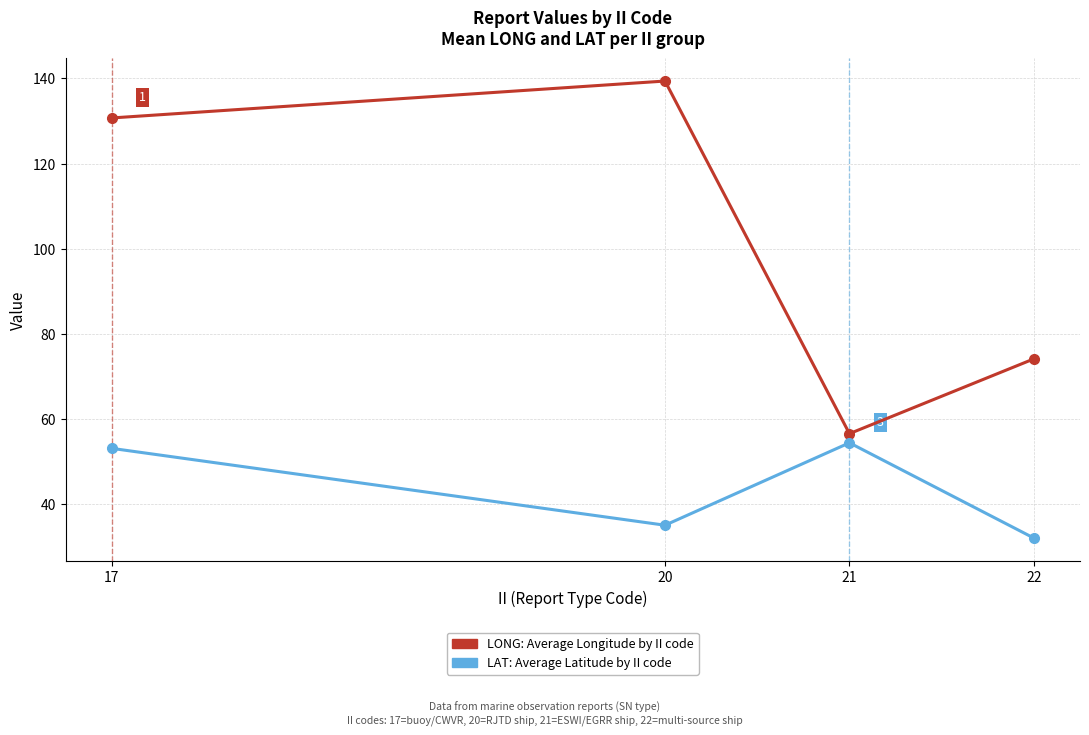

What is the average value of the LAT: Average Latitude by II code series?

43.7